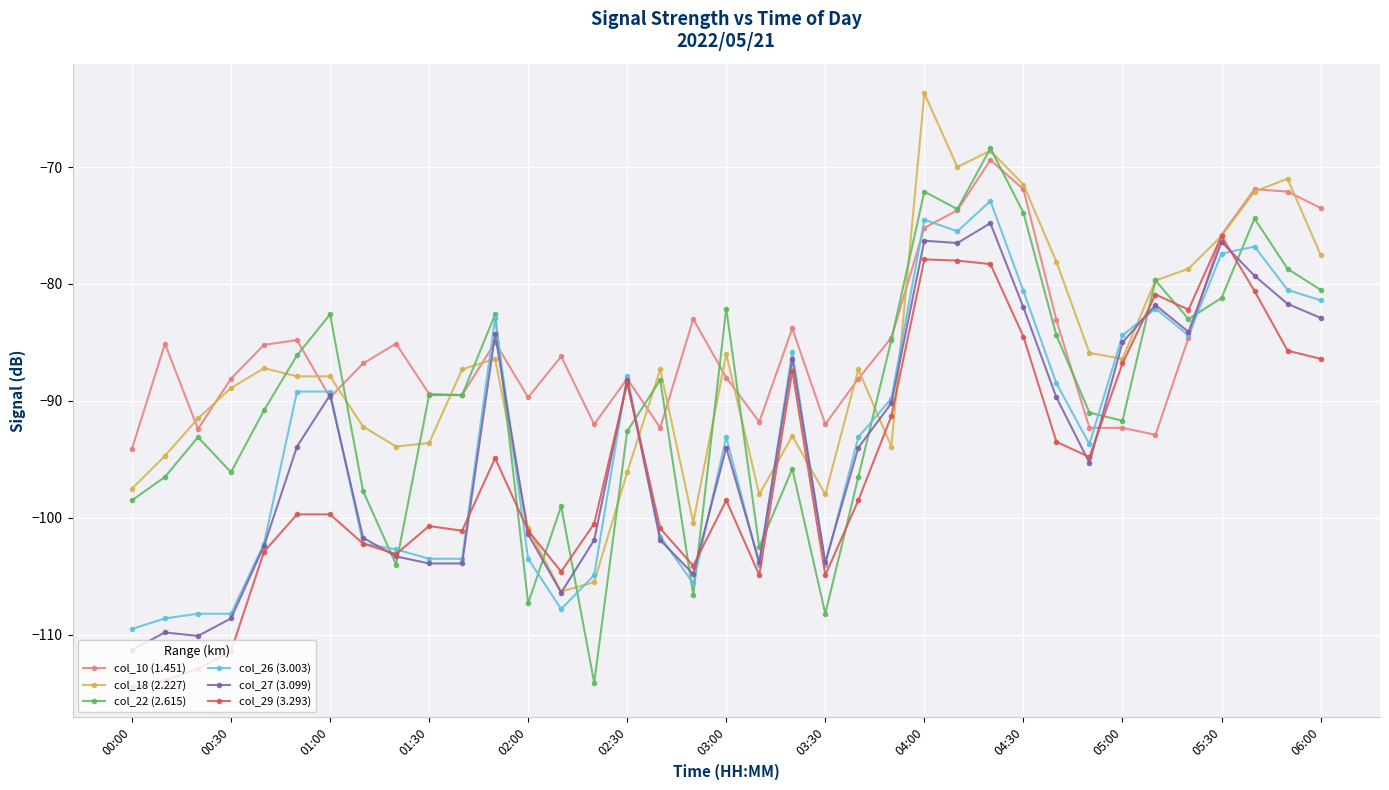

What is the maximum value shown in the chart?

-63.7